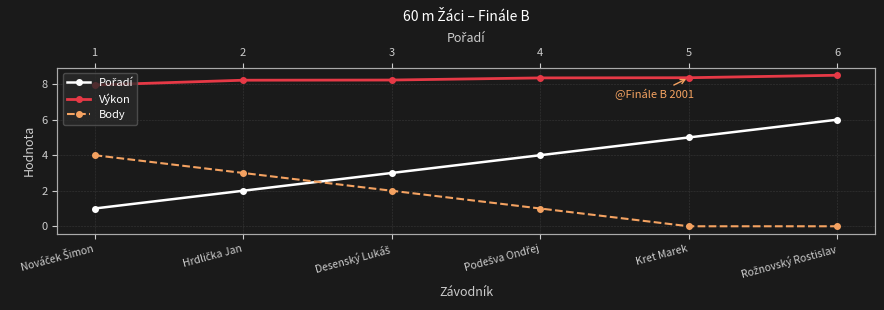

At how many categories does at least one series exceed 4?

6